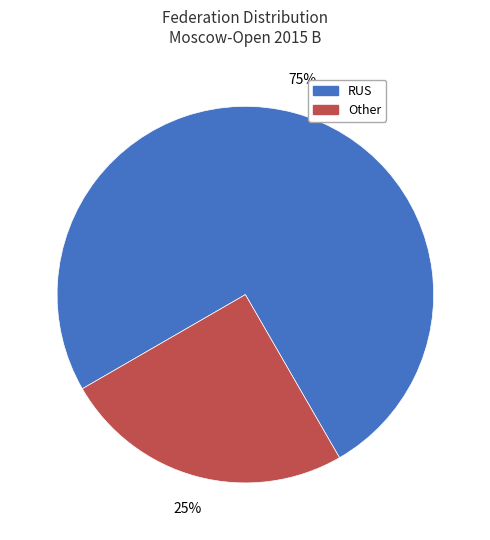

To the nearest percent, what is the average slice percentage?

50%